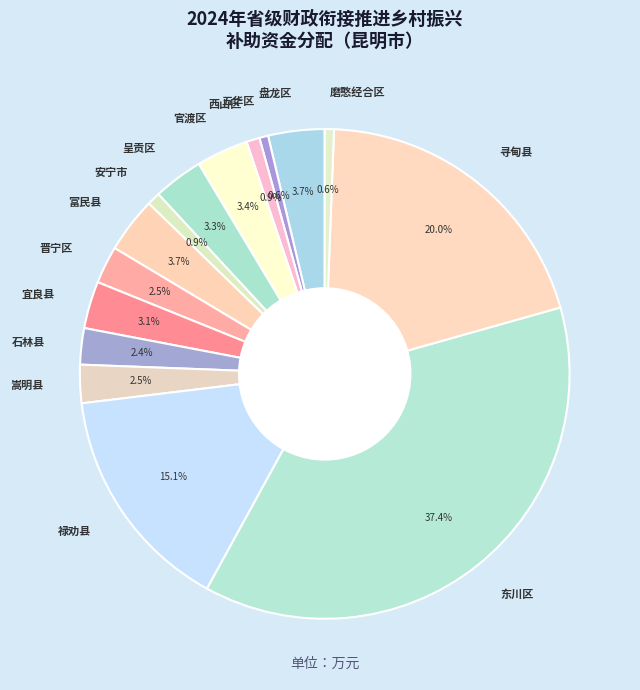

To the nearest percent, what portion does 寻甸县 represent?

20%